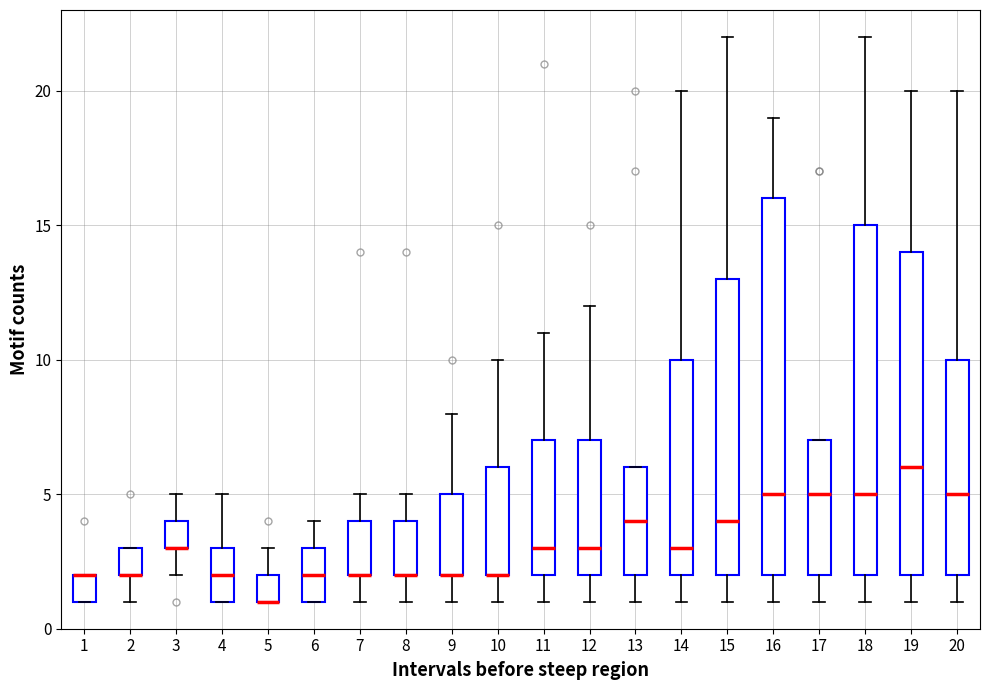

Comparing the boxes themselves (not the whiskers), which one is the tallest?

16